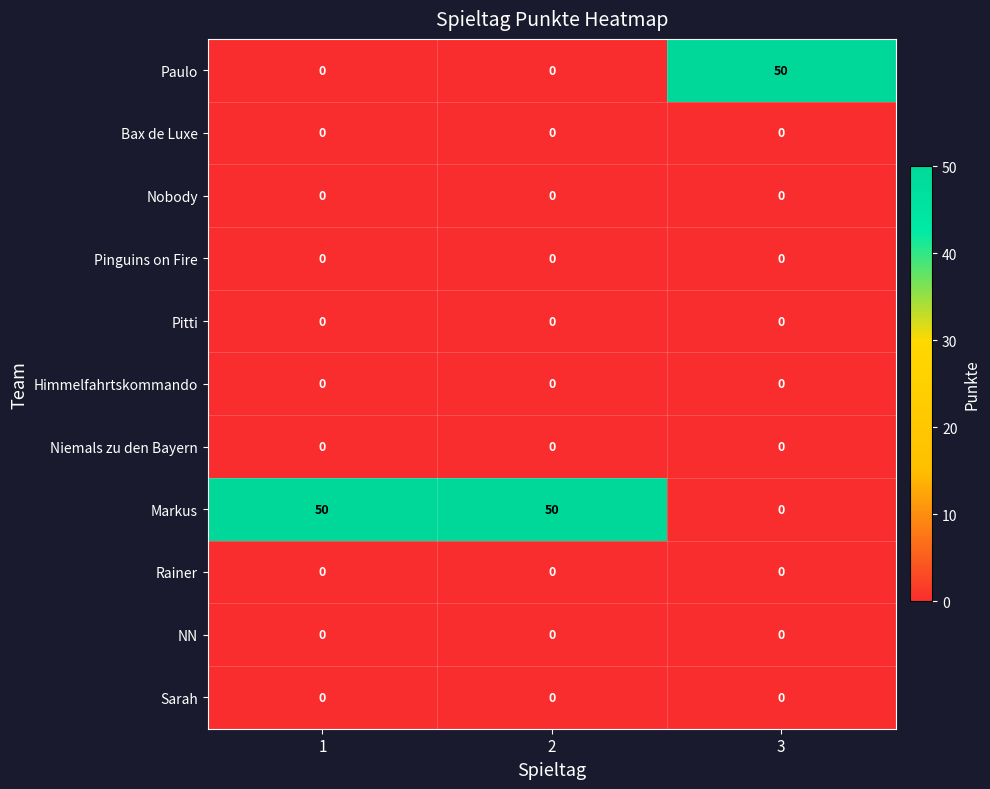

What is the total value across all series at 3?

50